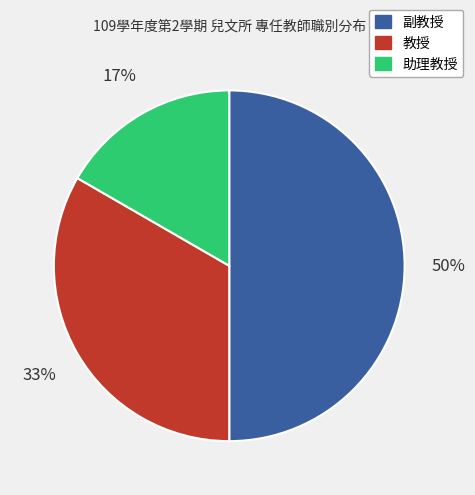

What is the smallest slice in the pie chart?

助理教授